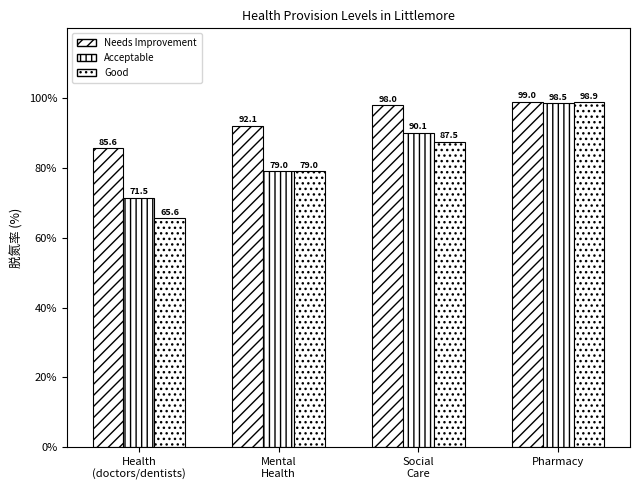

Does the chart contain stacked bars?

No